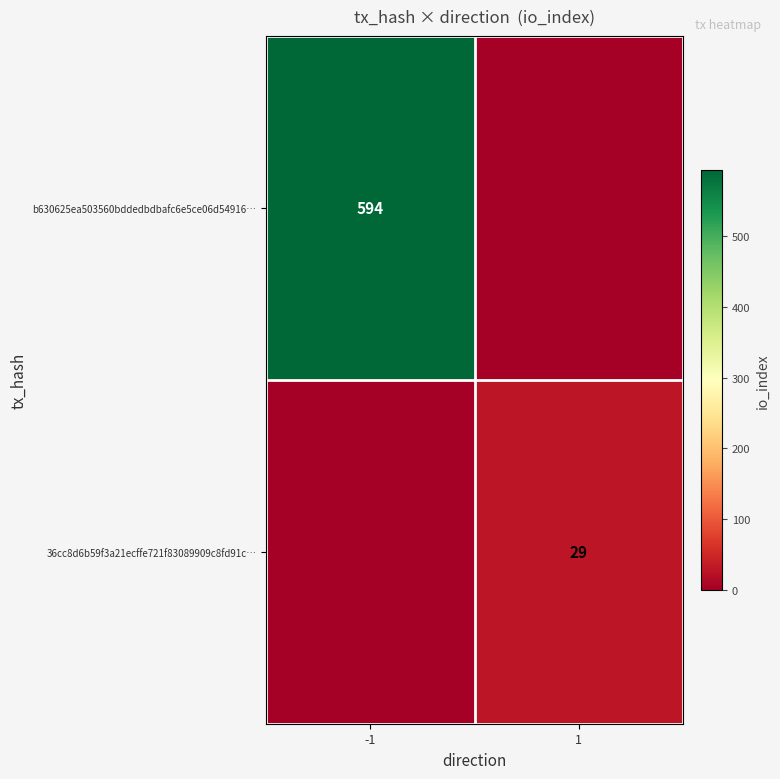

Which label corresponds to the largest value in the chart?

-1